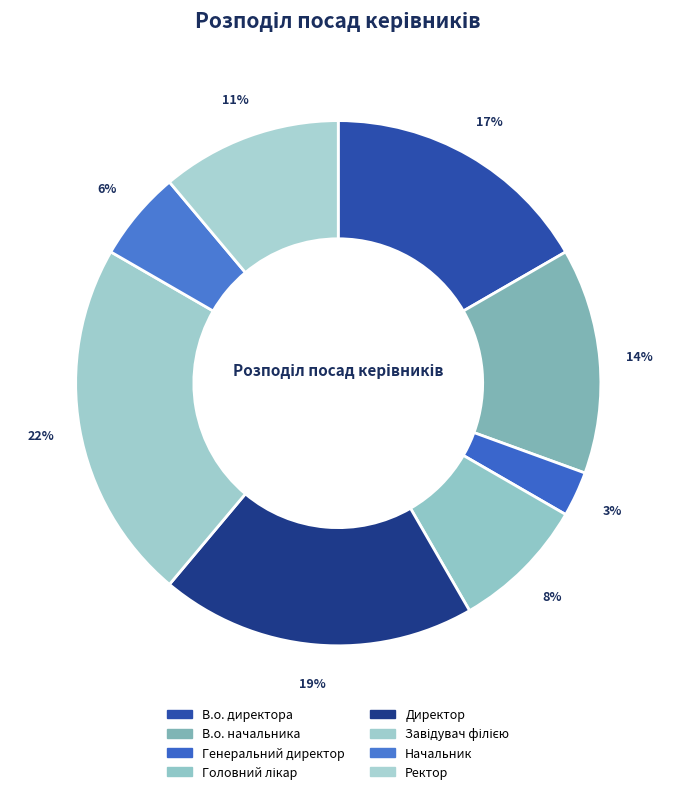

Is there any slice that represents more than half of the pie?

No